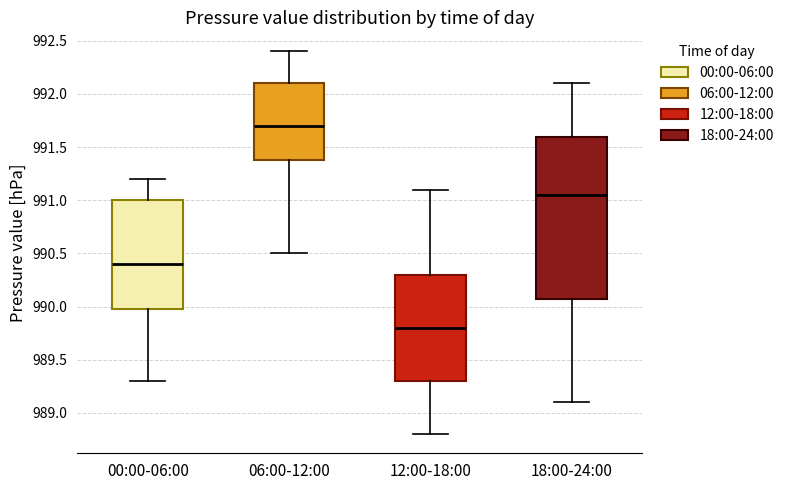

Reading left to right, transcribe this box plot: for each box, give where its median line is, the range the box spans, and where its two whiskers end, as read against the y-axis. The values are not printed on the chart, so give them approximately, as read against the axis.

00:00-06:00: median 990.40, box 990.00 to 991.00, whiskers 989.30 to 991.20
06:00-12:00: median 991.70, box 991.40 to 992.10, whiskers 990.50 to 992.40
12:00-18:00: median 989.80, box 989.30 to 990.30, whiskers 988.80 to 991.10
18:00-24:00: median 991.05, box 990.10 to 991.60, whiskers 989.10 to 992.10